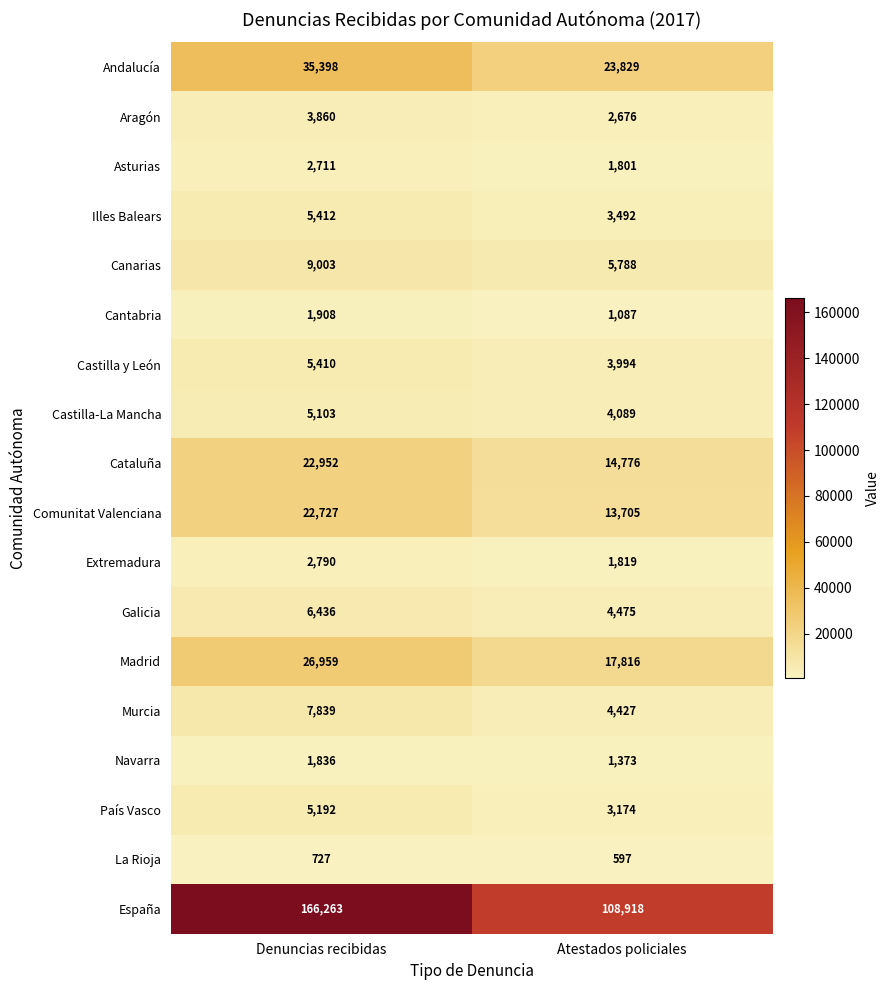

Which series has the widest spread of values?

España